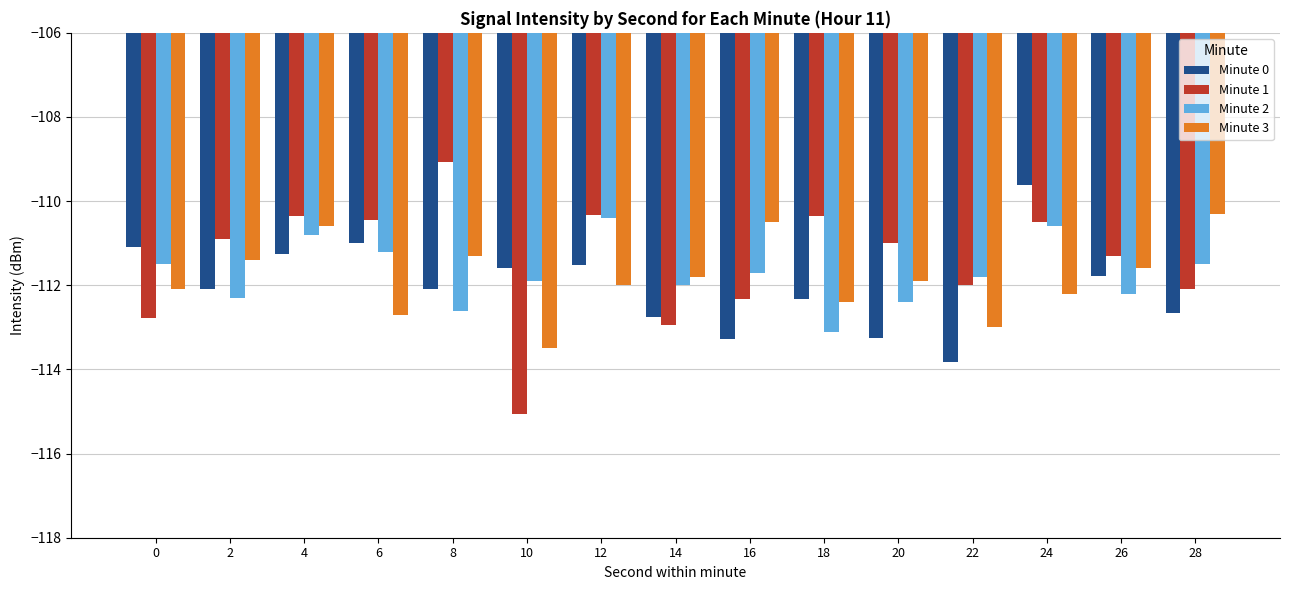

How many groups of bars are there?

15